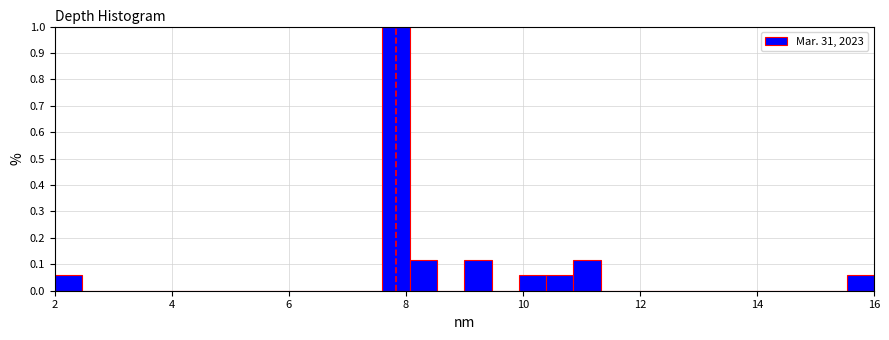

Around what value on the x-axis is the tallest bar? Give the approximate position of its centre, as read against the axis.

7.8